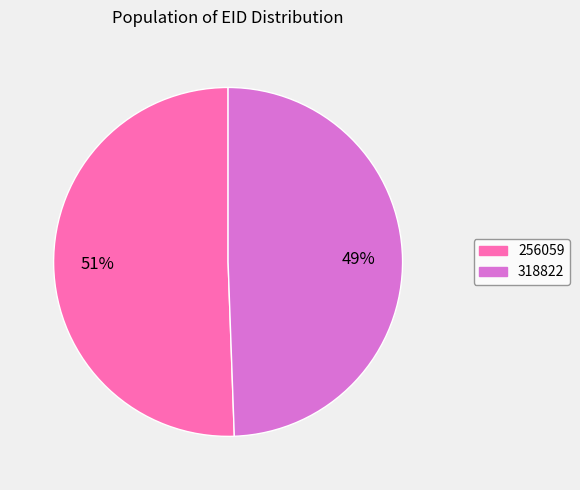

To the nearest percent, what is the average slice percentage?

50%